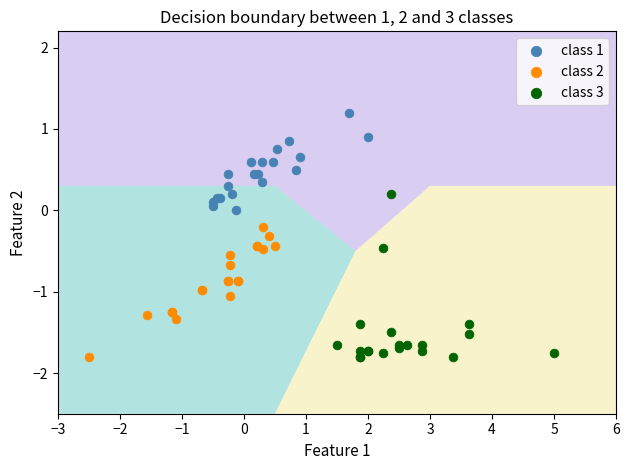

Which series contains the highest Y value?

class 1